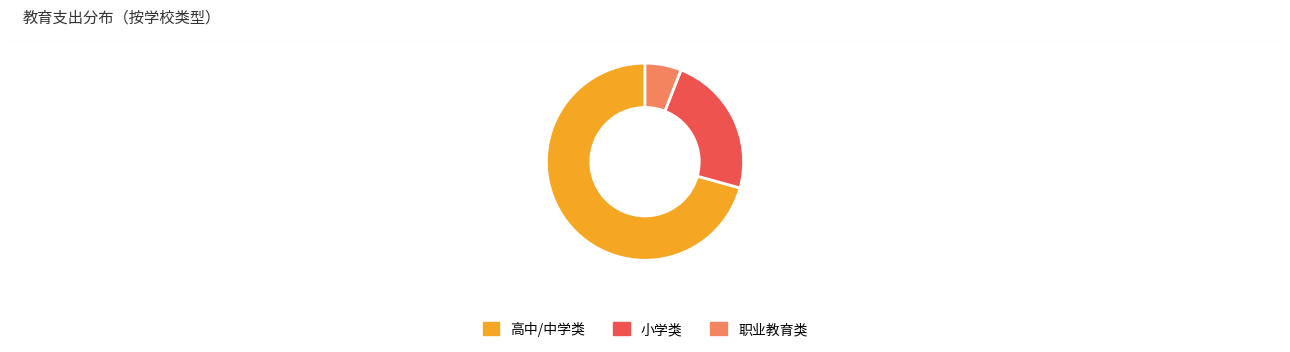

True or false: 小学类 accounts for 15% of the total.

False